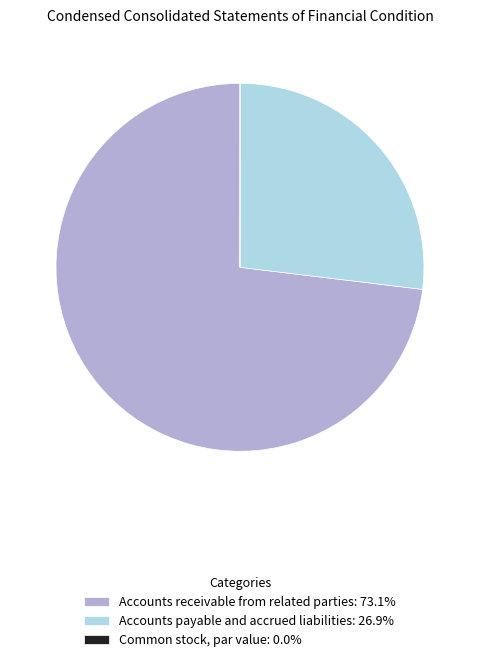

Is there any slice that represents more than half of the pie?

Yes